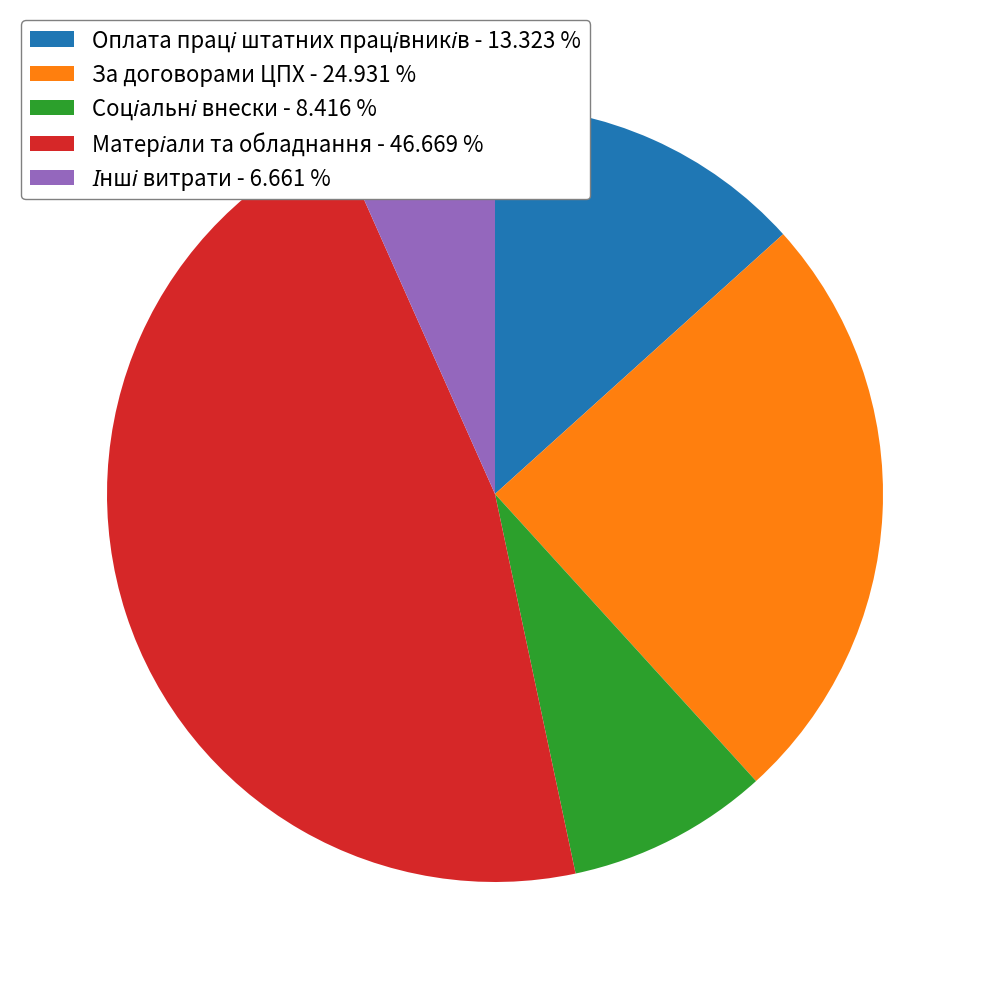

Is there any slice that represents more than half of the pie?

No